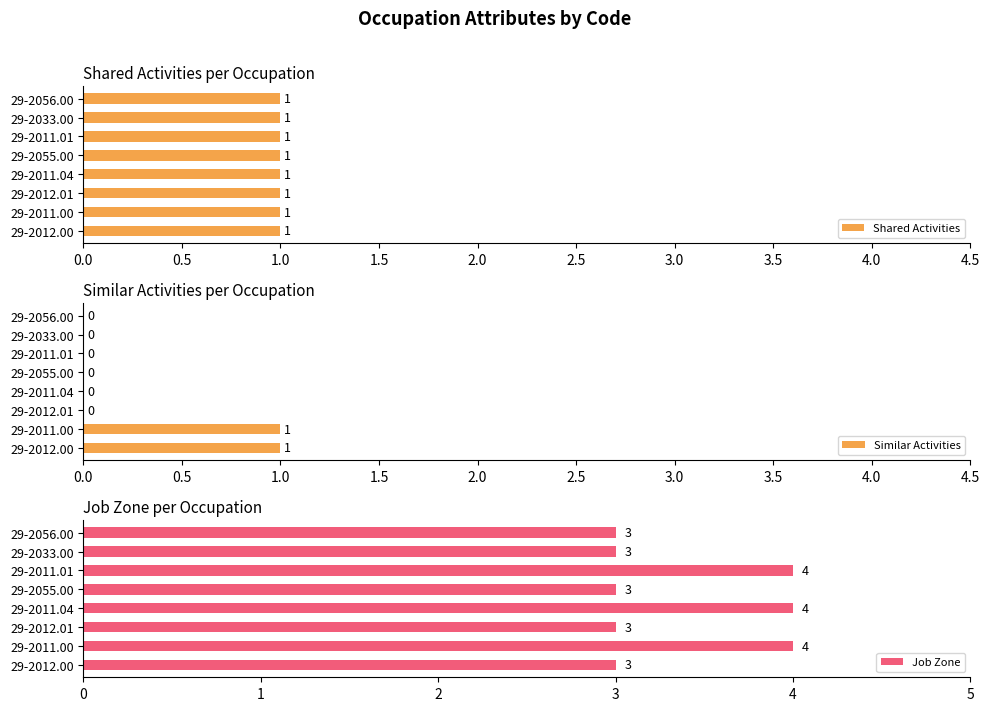

List the series in order of their peak value, lowest first.

Shared Activities, Similar Activities, Job Zone